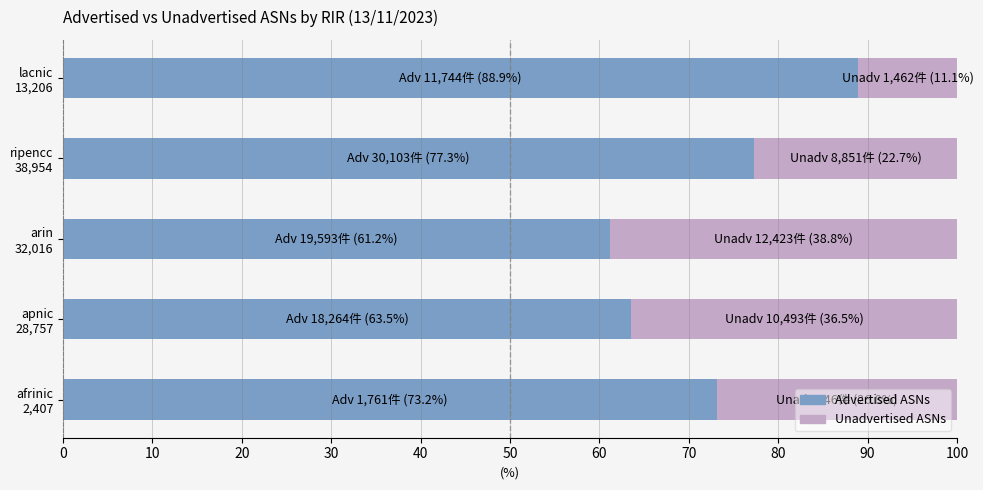

How many data points in Advertised ASNs are less than 73?

2